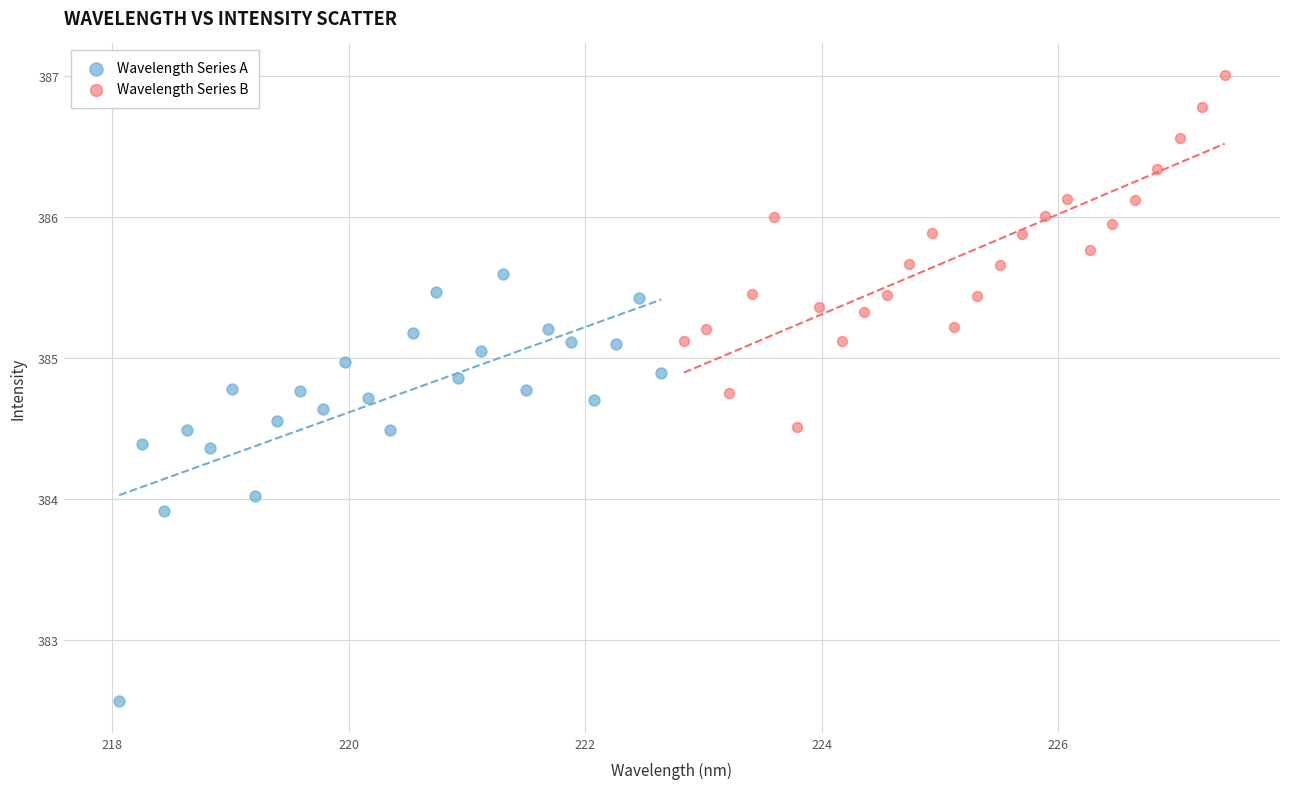

Which series has the largest Y range (max minus min)?

Wavelength Series A